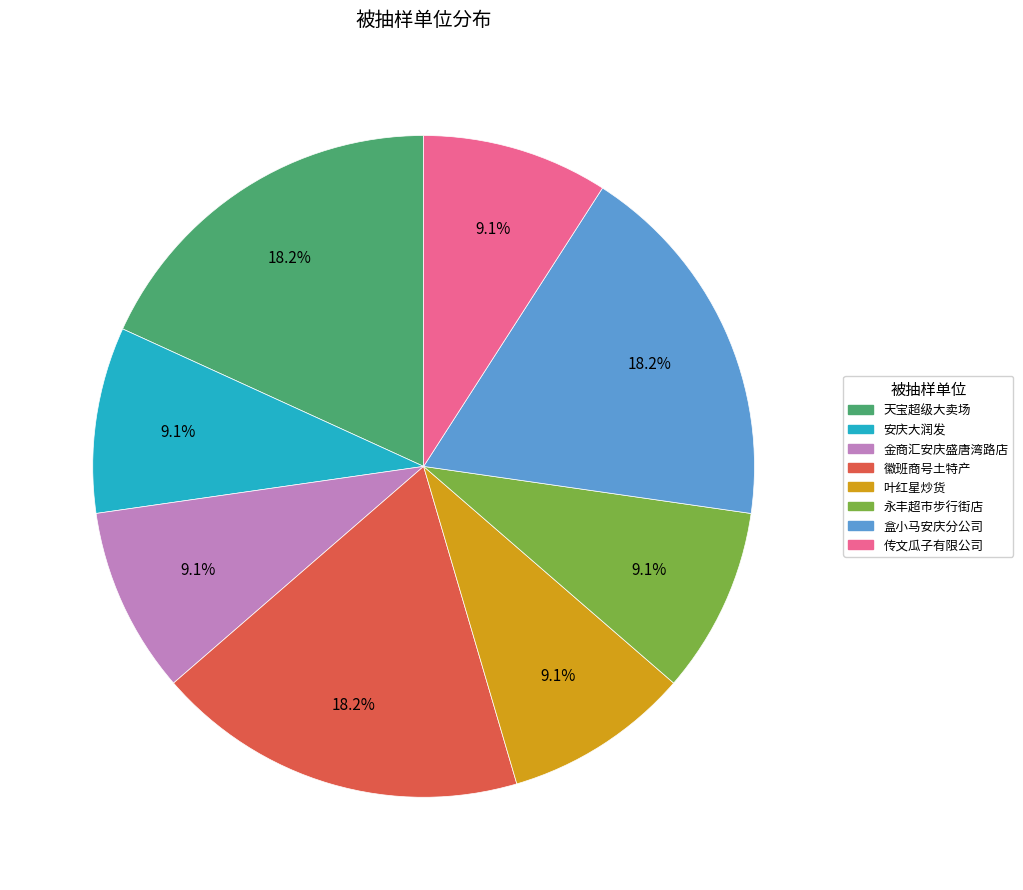

Is there any slice that represents more than half of the pie?

No